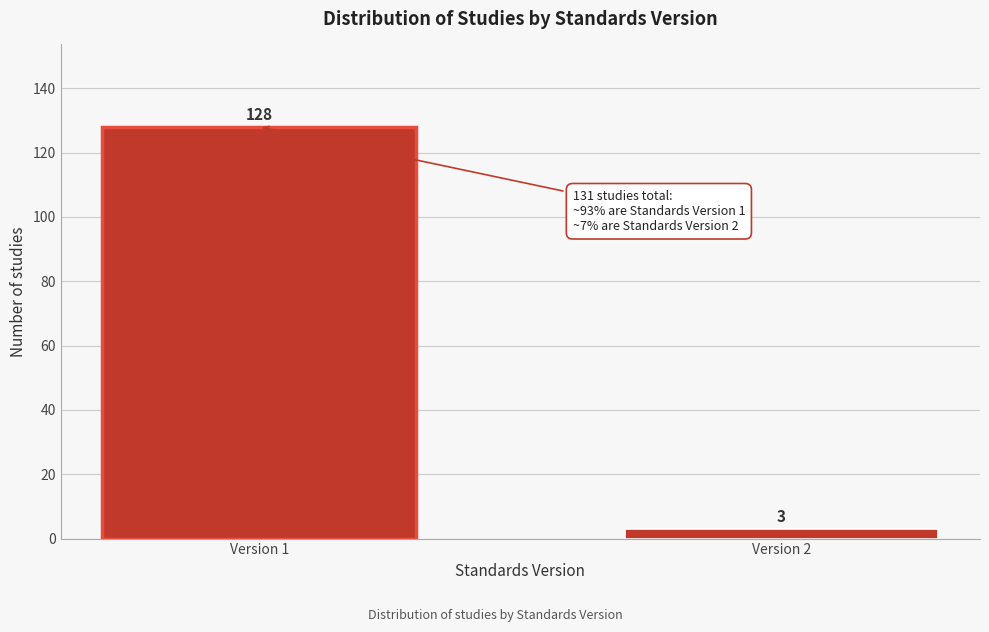

Reading left to right, transcribe all the data shown in this chart.

128	3